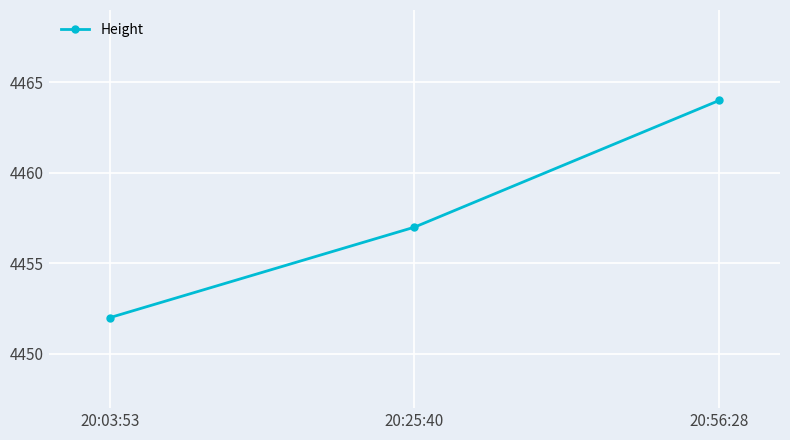

Reading right to left, what are all the values shown in this chart?

20:56:28=4464	20:25:40=4457	20:03:53=4452